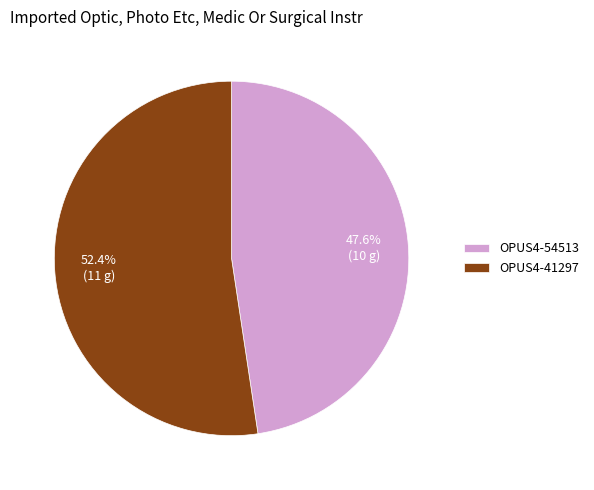

Does OPUS4-54513 represent more than half of the total?

No